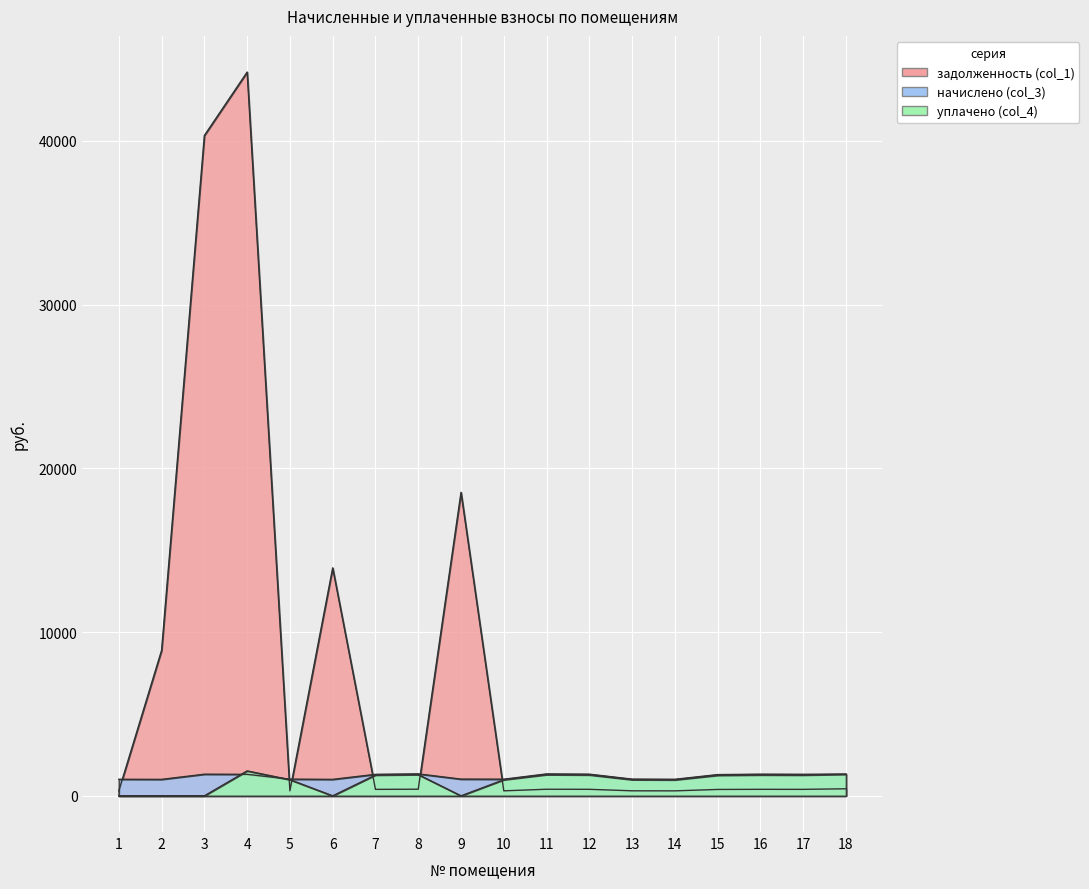

Which series has the largest total across all categories?

задолженность (col_1)